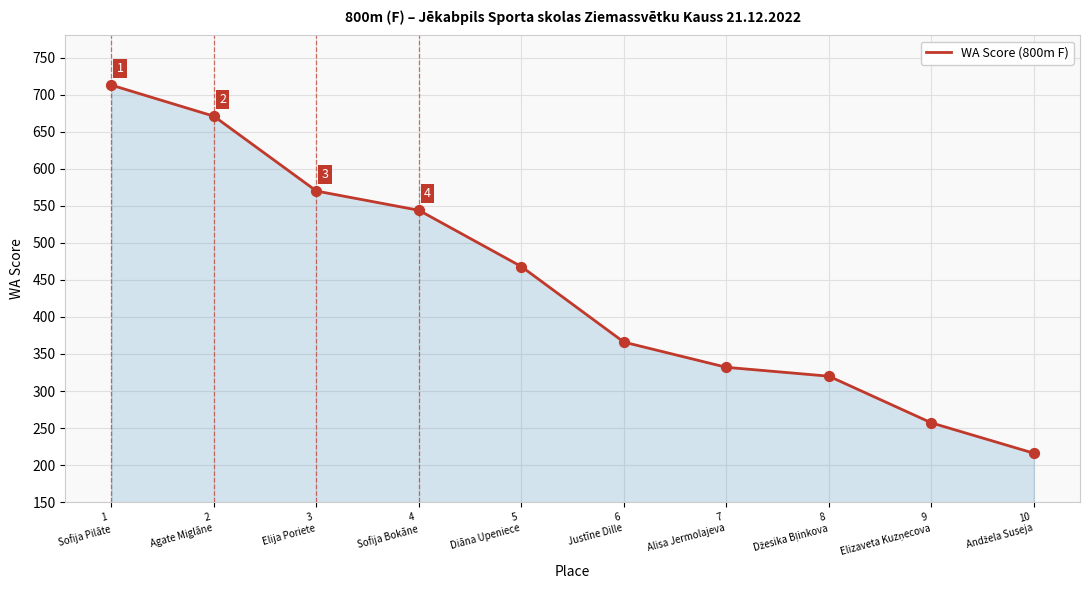

Which has a higher value, 1
Sofija Pilāte or 4
Sofija Bokāne?

1
Sofija Pilāte